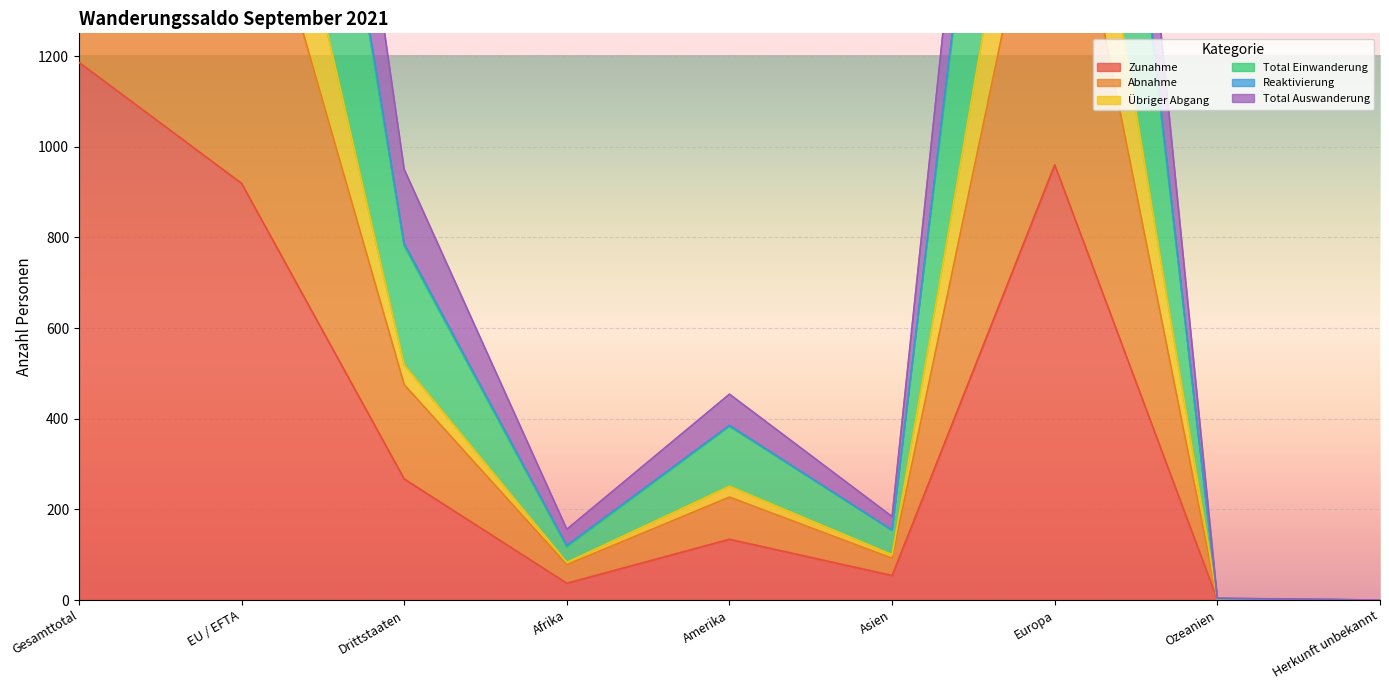

How many data points in Zunahme are less than 134?

4